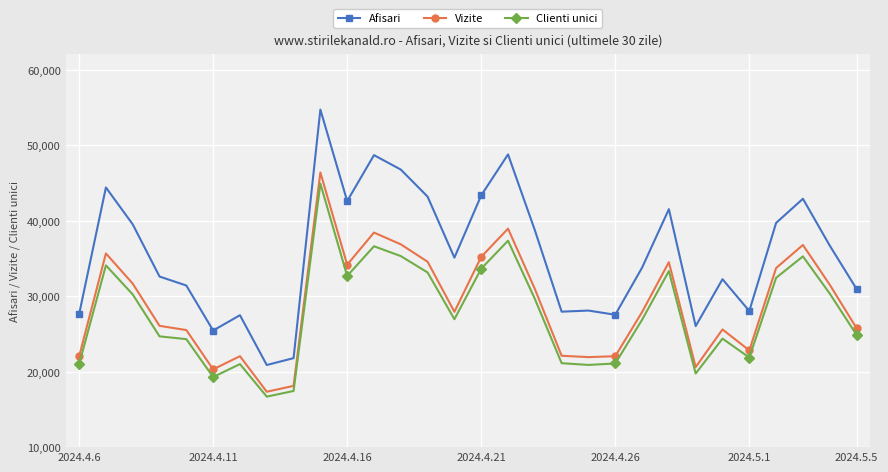

Count the number of data series in this chart.

3